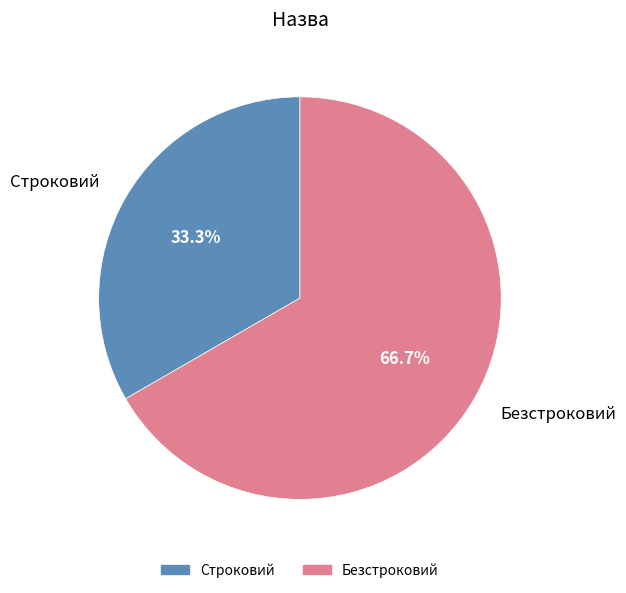

Which slice is the smallest?

Строковий